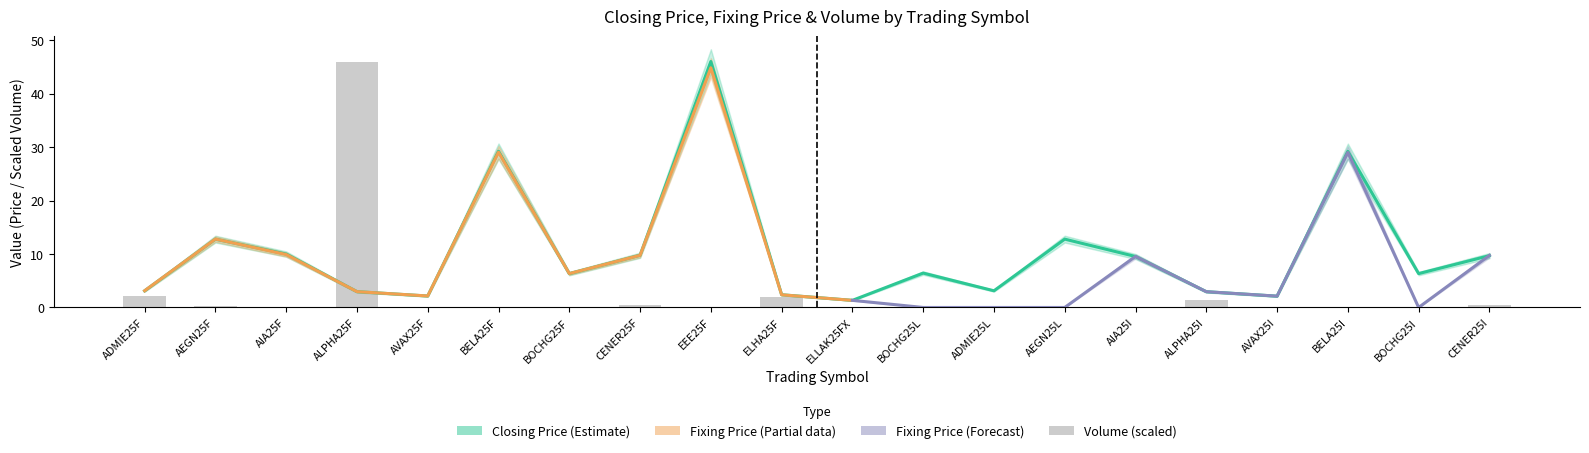

Which label corresponds to the smallest value in the chart?

BOCHG25L